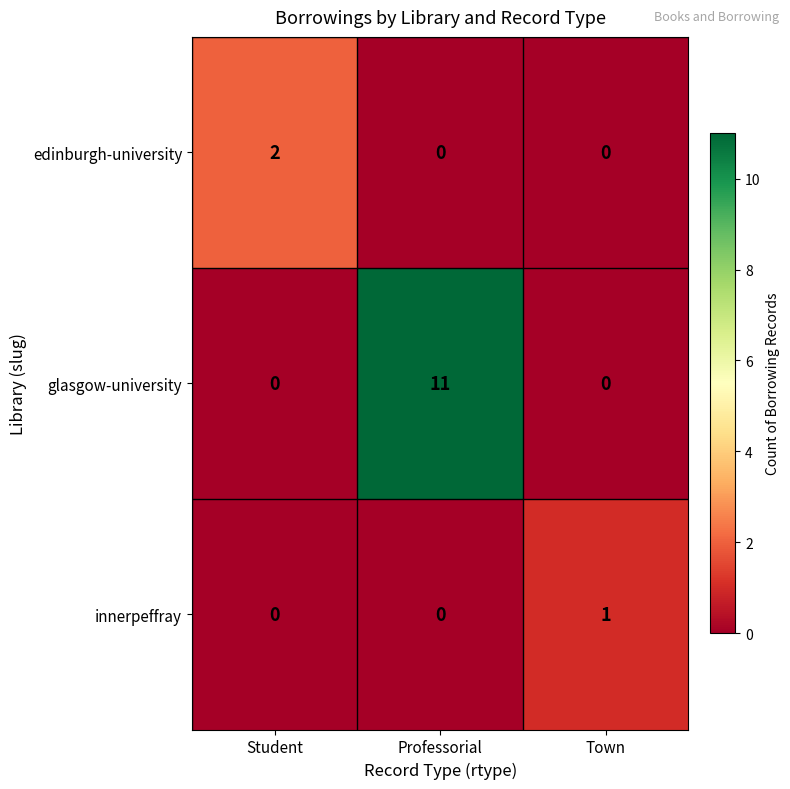

What is the maximum value for glasgow-university?

11